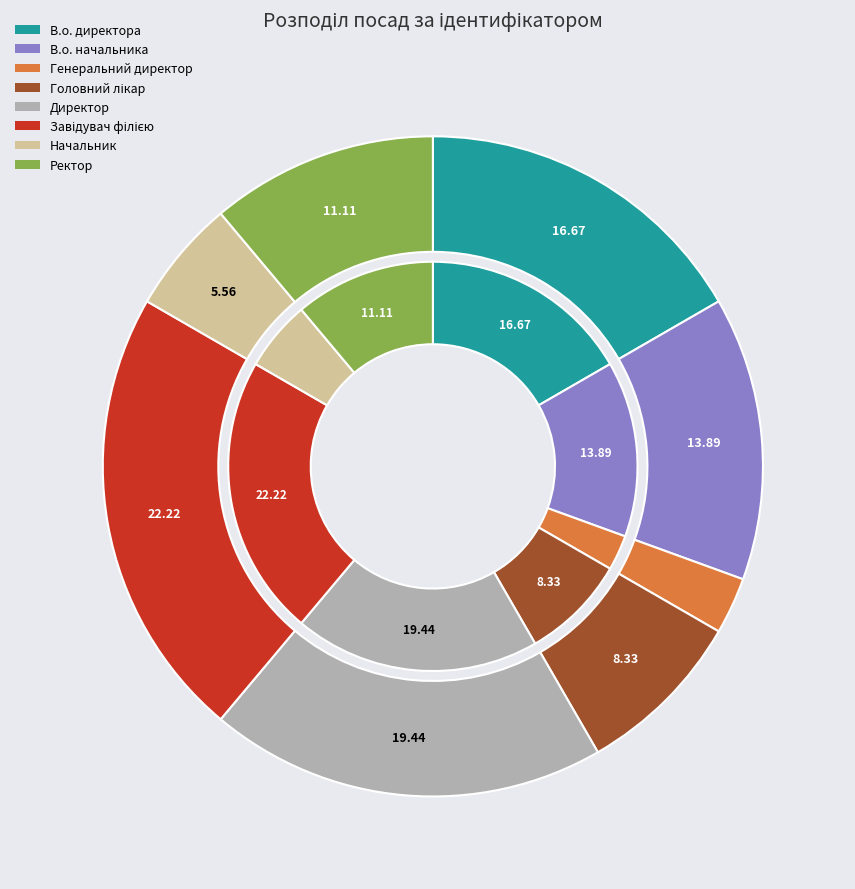

How many segments does this pie chart have?

8